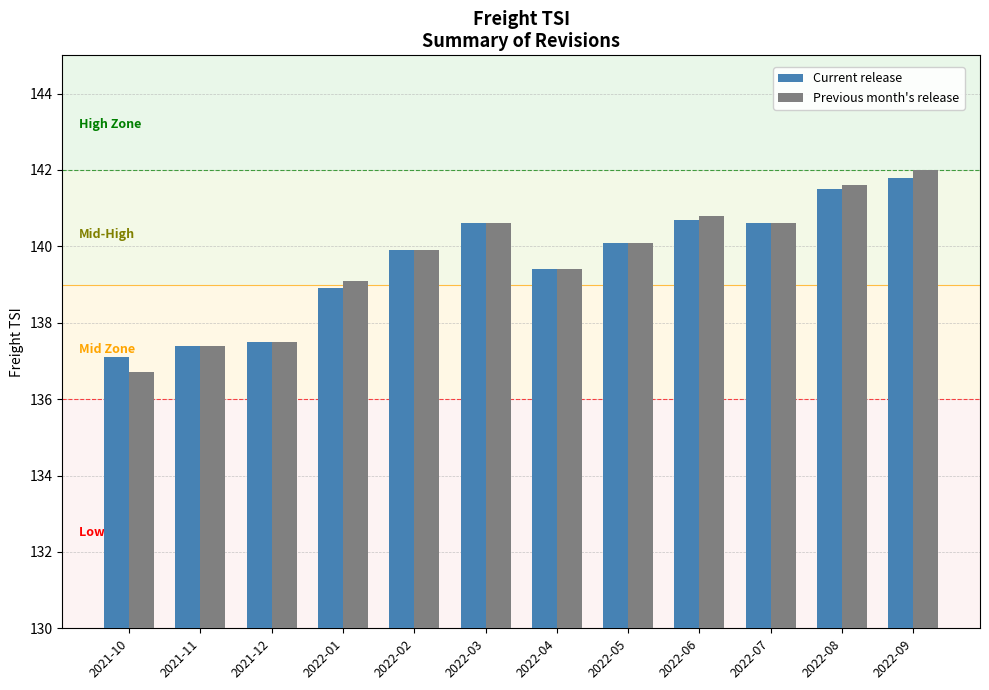

Reading left to right, transcribe all the data shown in this chart.

Current release: 137.1	137.4	137.5	138.9	139.9	140.6	139.4	140.1	140.7	140.6	141.5	141.8
Previous month's release: 136.7	137.4	137.5	139.1	139.9	140.6	139.4	140.1	140.8	140.6	141.6	142.0